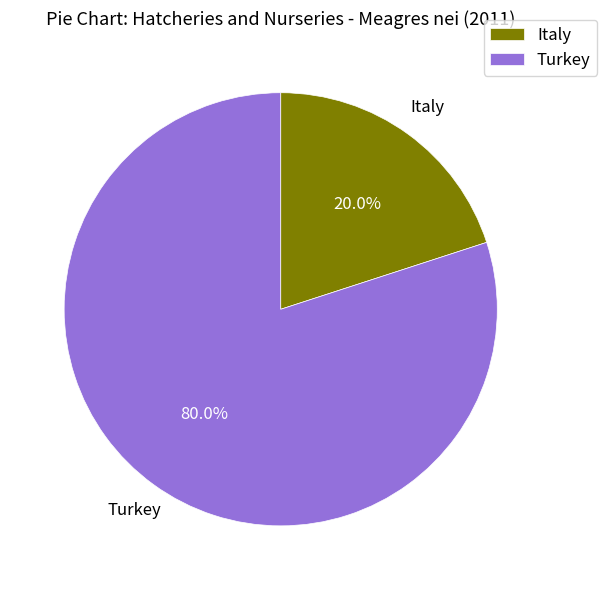

What percentage is the Turkey slice, to the nearest percent?

80%